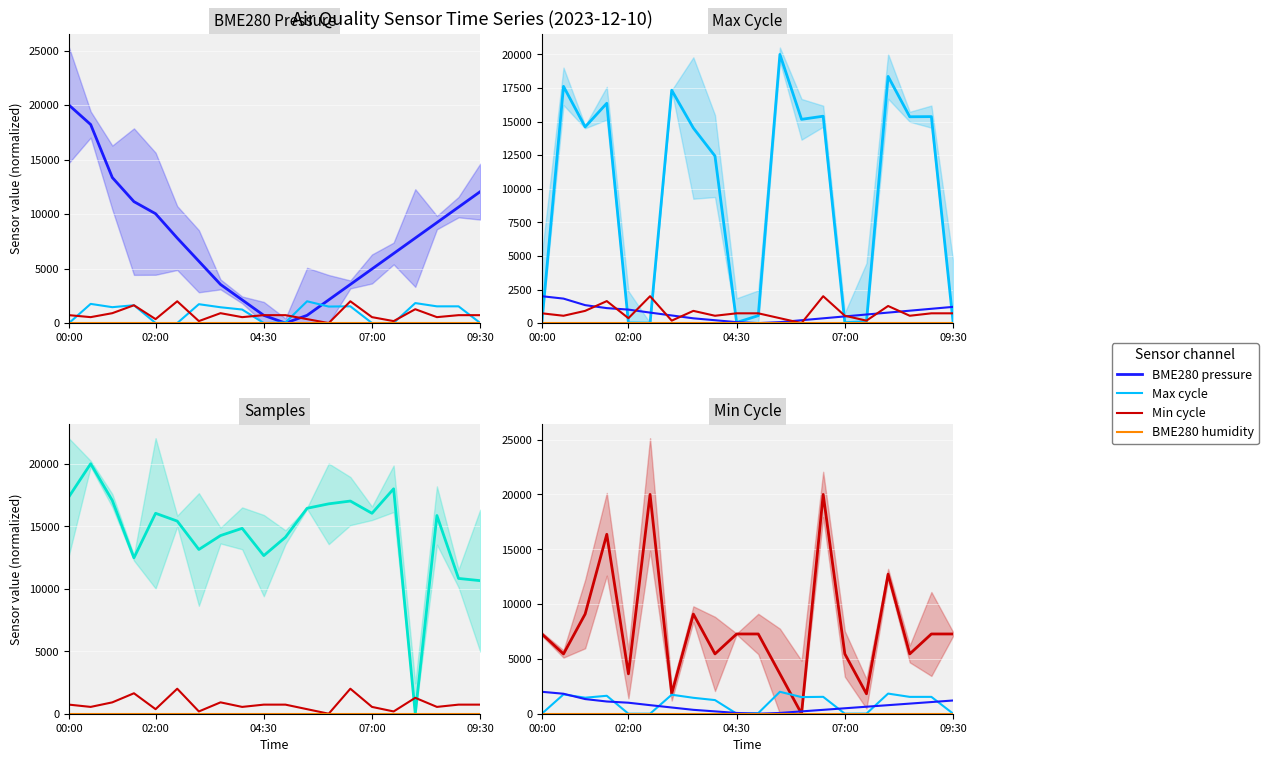

How many data points in BME280_pressure are above 780?

10